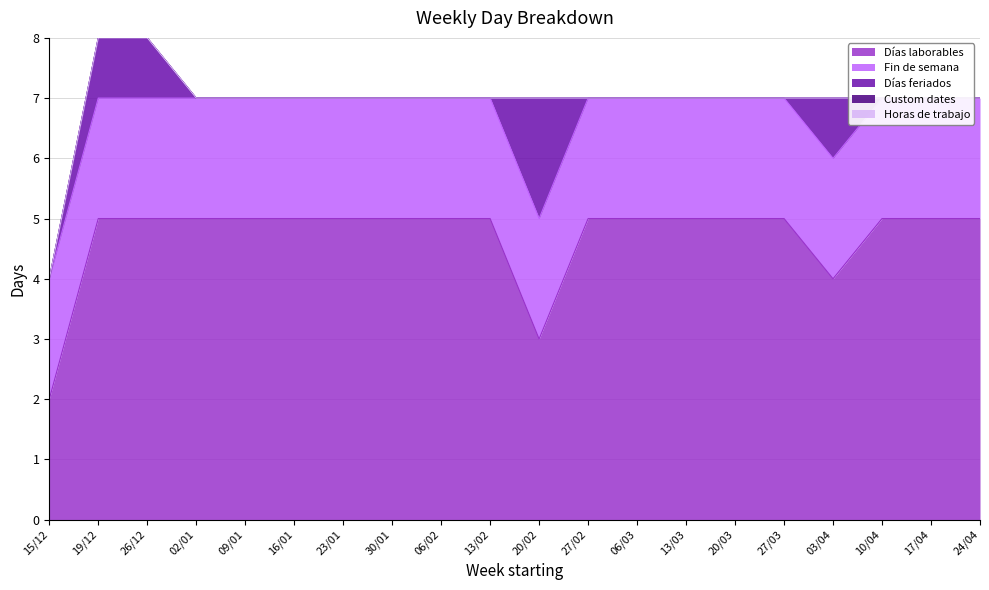

Is it true that Días feriados equals 1 at 03/04?

True